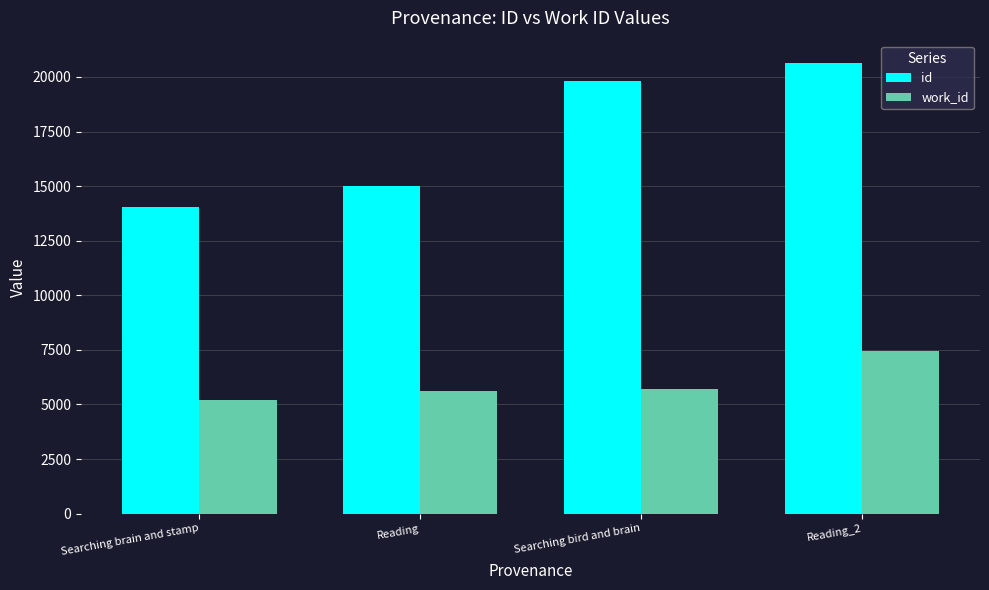

Which series has the widest spread of values?

id